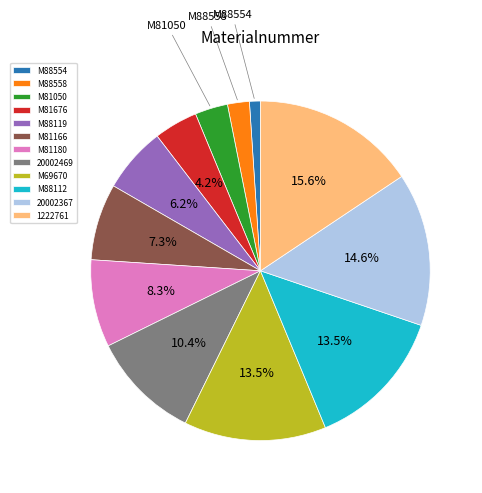

Which has a higher value, M81050 or M88558?

M81050